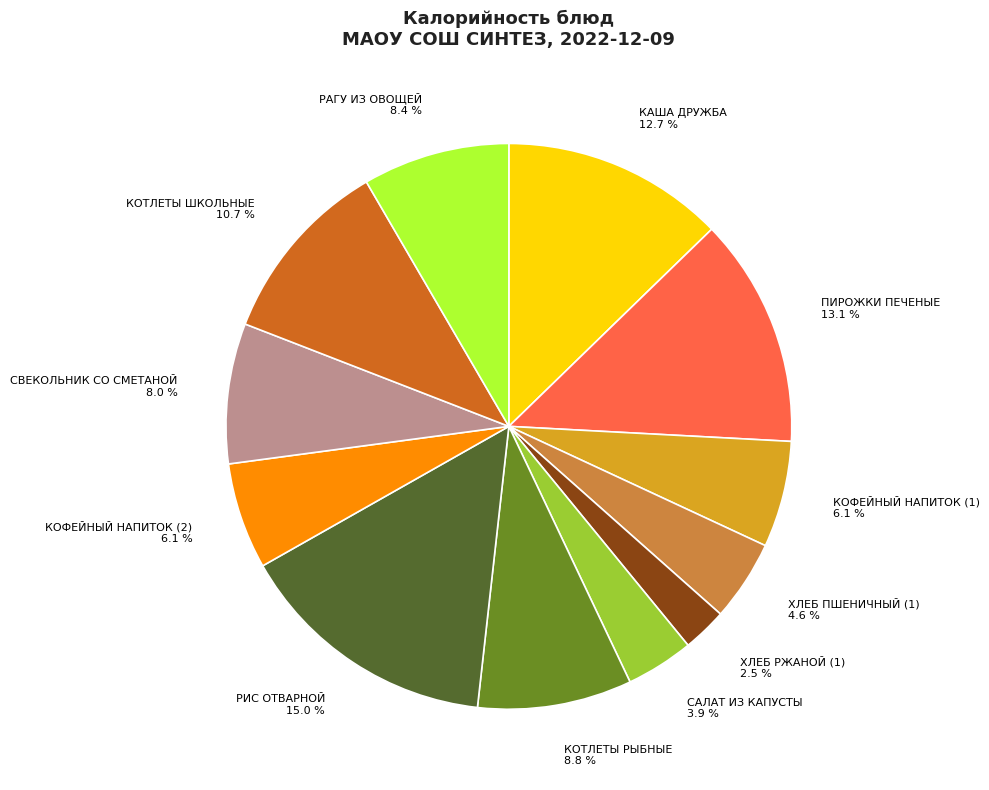

To the nearest percent, what percentage of the pie is КОФЕЙНЫЙ НАПИТОК (2)?

6%